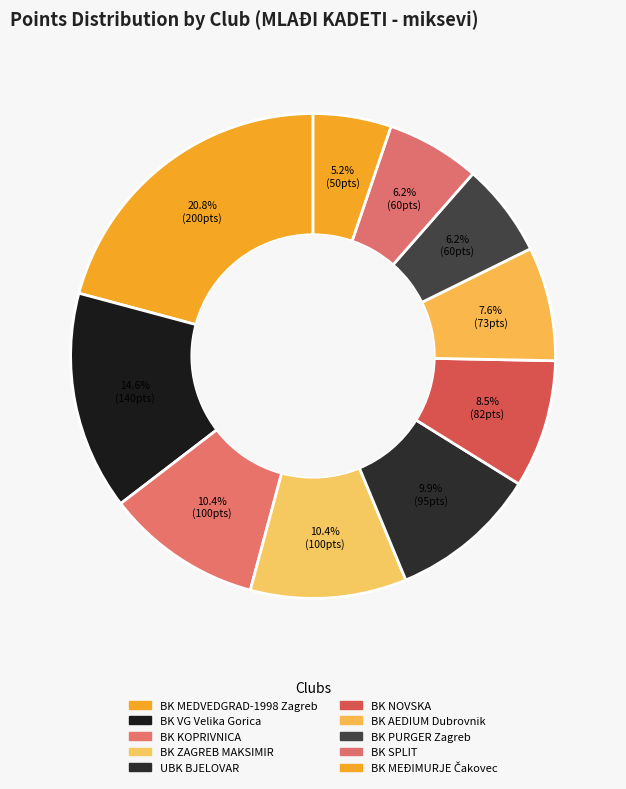

Rank the categories by value from highest to lowest.

BK MEDVEDGRAD-1998 Zagreb, BK VG Velika Gorica, BK KOPRIVNICA, BK ZAGREB MAKSIMIR, UBK BJELOVAR, BK NOVSKA, BK AEDIUM Dubrovnik, BK PURGER Zagreb, BK SPLIT, BK MEĐIMURJE Čakovec